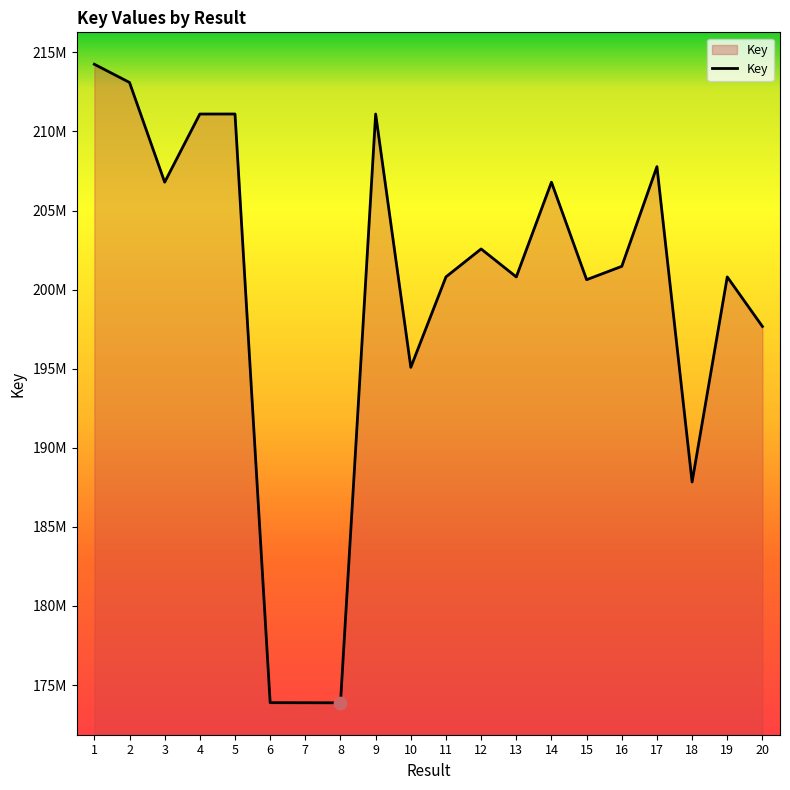

Which has a higher value, 3 or 11?

3